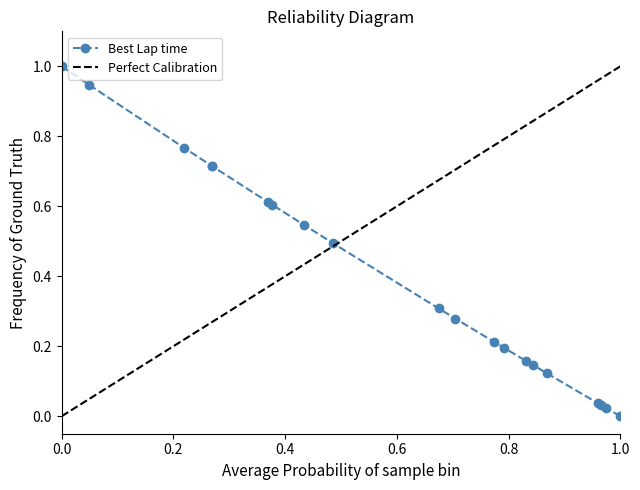

Reading left to right, what are all the values shown in this chart?

1.0	0.9	0.8	0.7	0.7	0.6	0.6	0.5	0.5	0.3	0.3	0.2	0.2	0.2	0.1	0.1	0.0	0.0	0.0	0.0